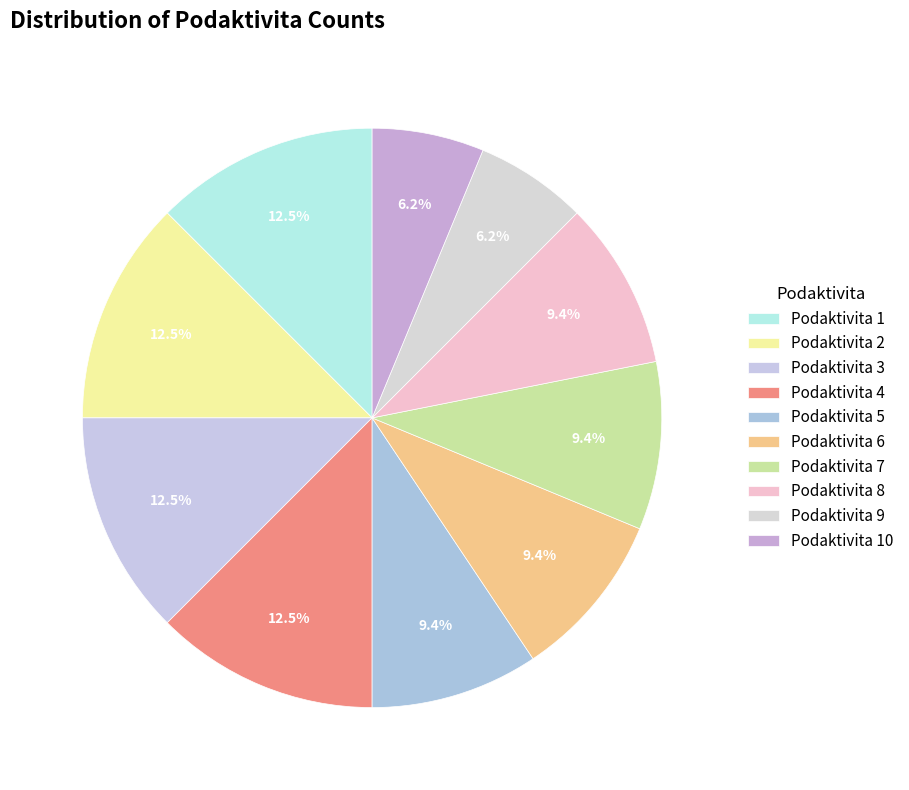

How many slices are in this pie chart?

10